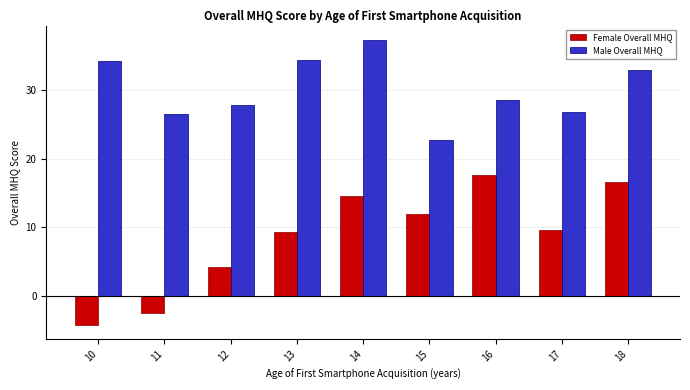

At 15, list the series in order from smallest to largest.

Female Overall MHQ, Male Overall MHQ